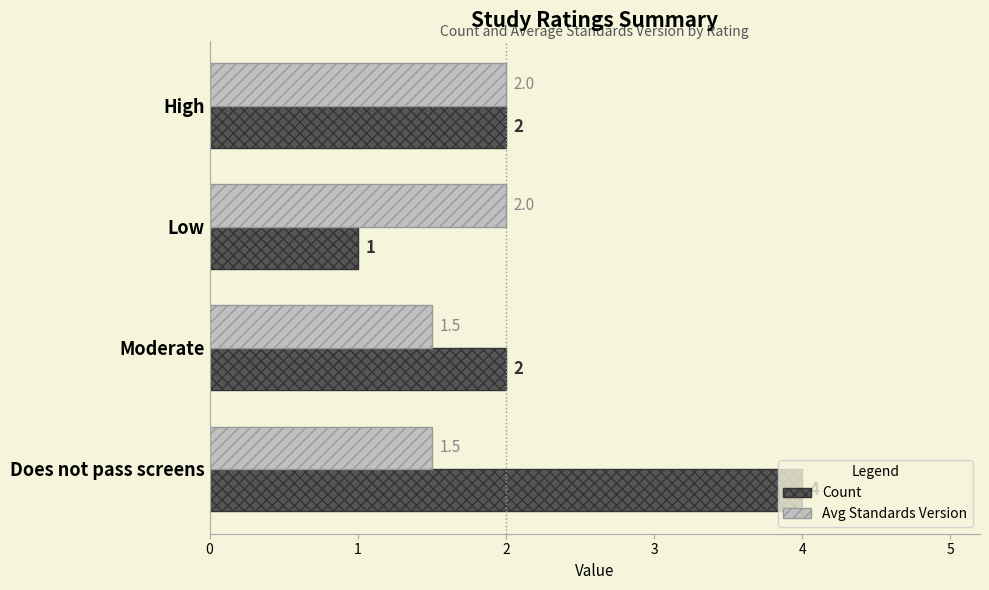

At which category is the sum across all series the highest?

Does not pass screens